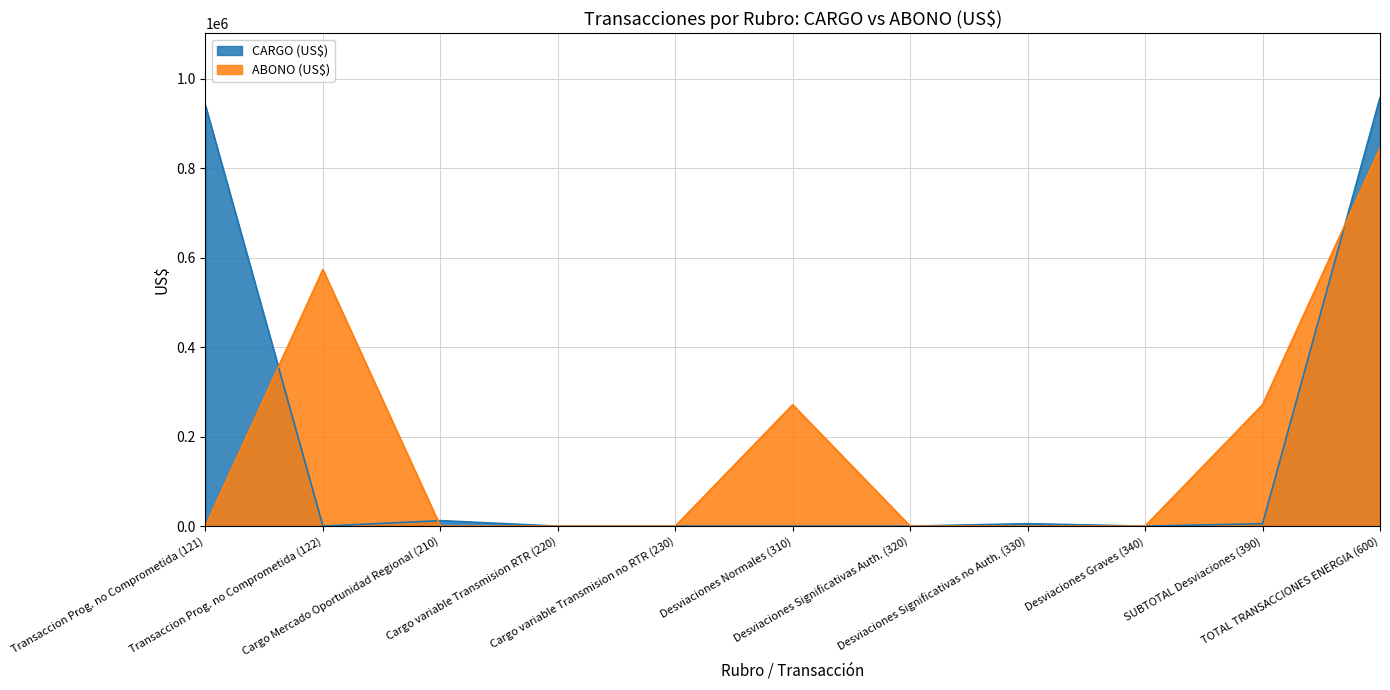

After their last crossing, which series has the higher values: CARGO (US$) or ABONO (US$)?

CARGO (US$)